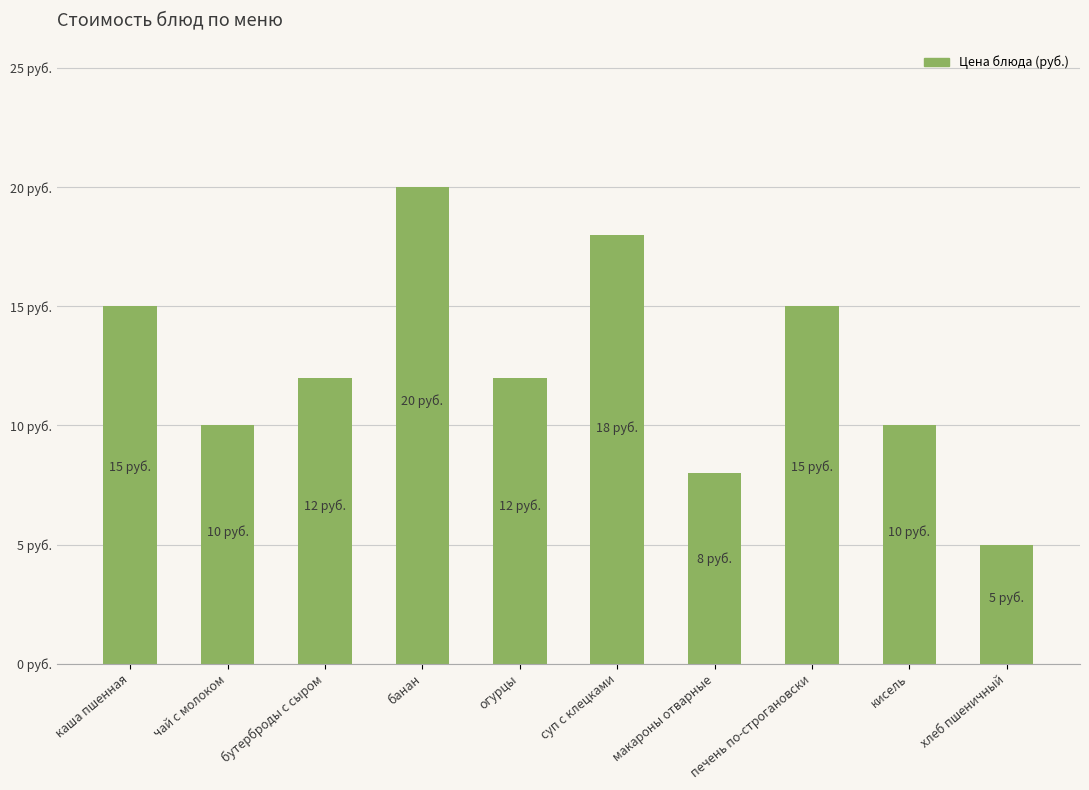

What is the difference between the maximum and minimum values?

15